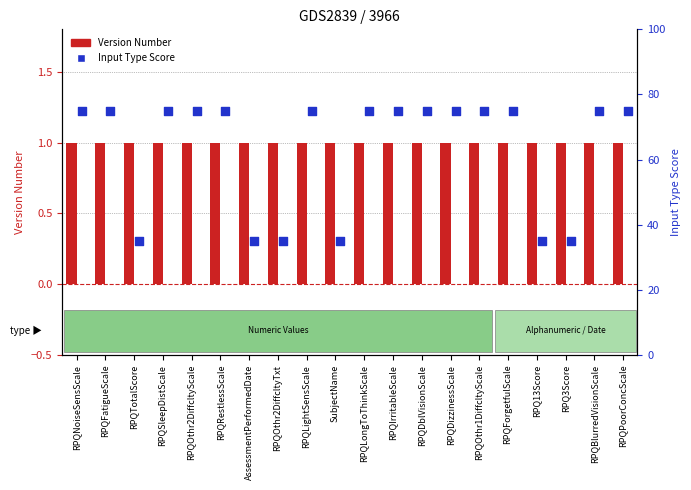

At how many categories does at least one series exceed 30?

20